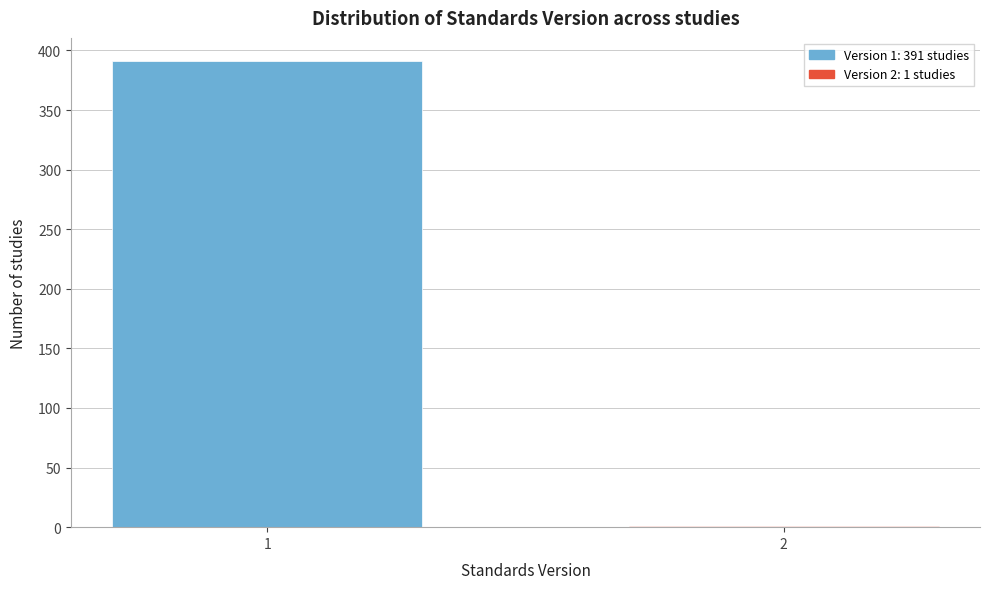

Reading right to left, what are all the values shown in this chart?

2=1	1=391